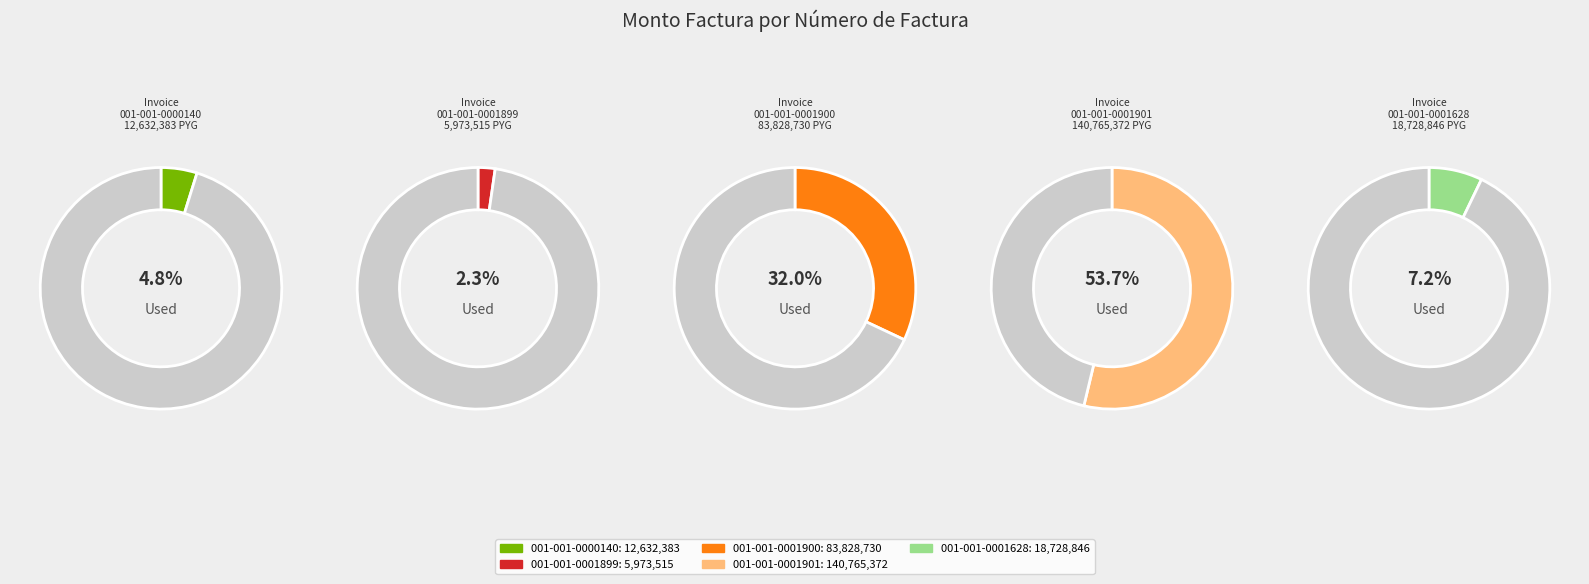

Which category accounts for the majority?

001-001-0001901